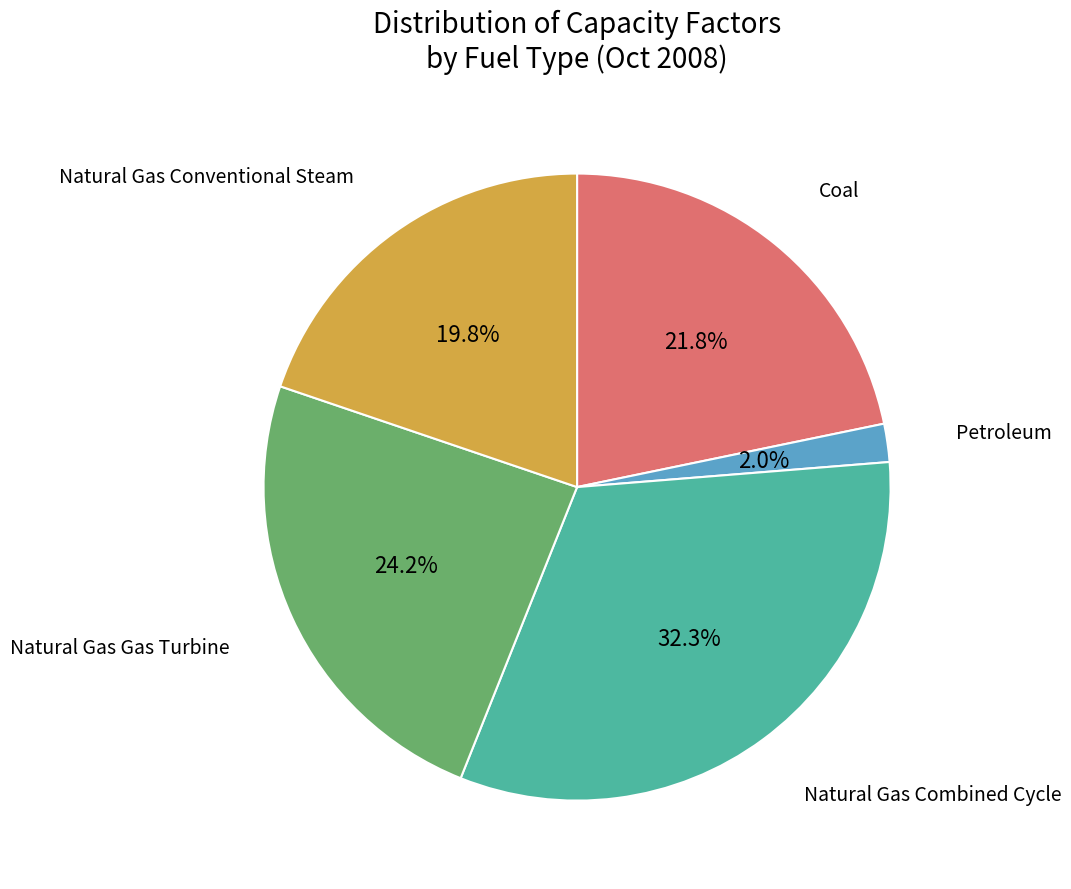

Between Natural Gas Combined Cycle and Coal, which is larger?

Natural Gas Combined Cycle